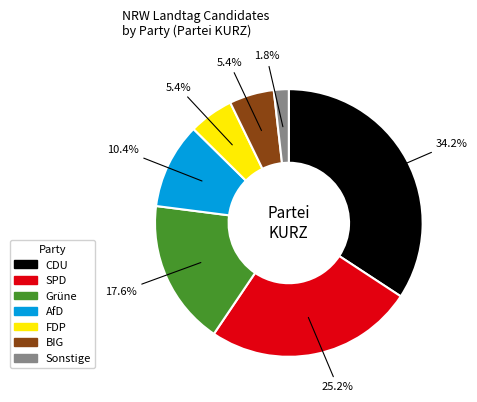

Does any single category account for the majority?

No